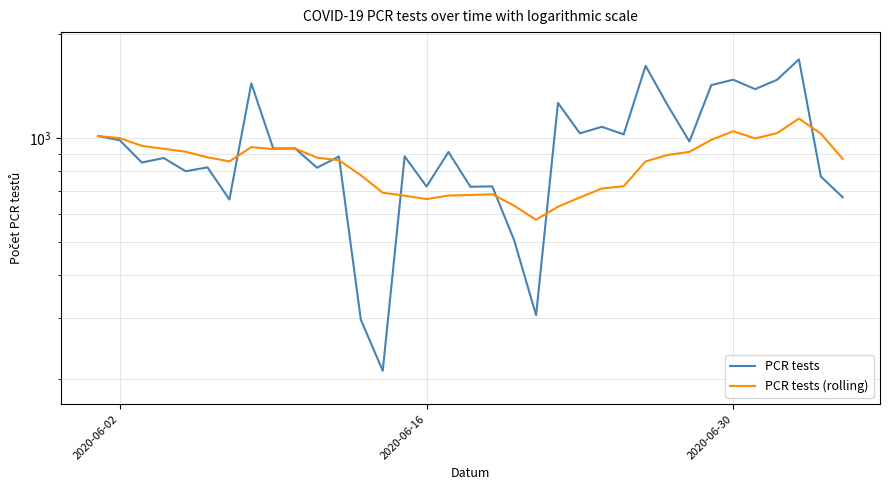

What is the value of the PCR tests point at the 25th from the left?

1025.0